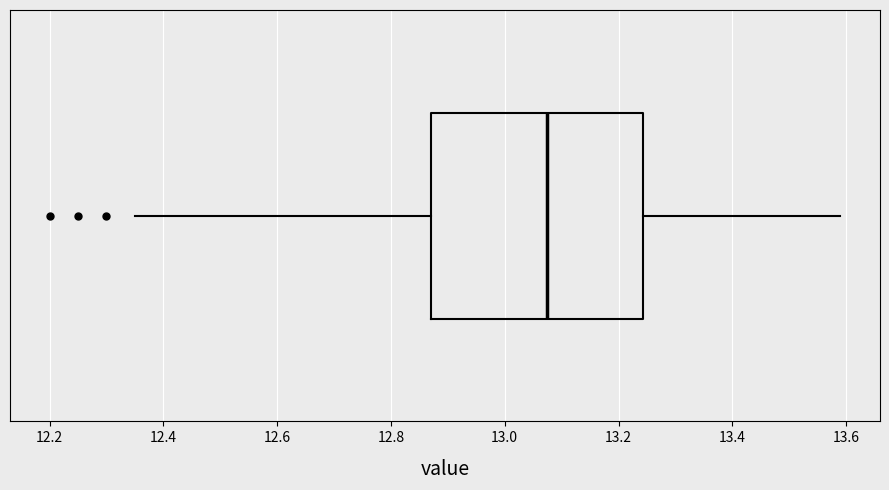

Read this box plot against the x-axis: the position of the median line, the range covered by the box, and the ends of both whiskers. The values are not printed on the chart, so give them approximately, as read against the axis.

median 13.08, box 12.88 to 13.24, whiskers 12.36 to 13.60